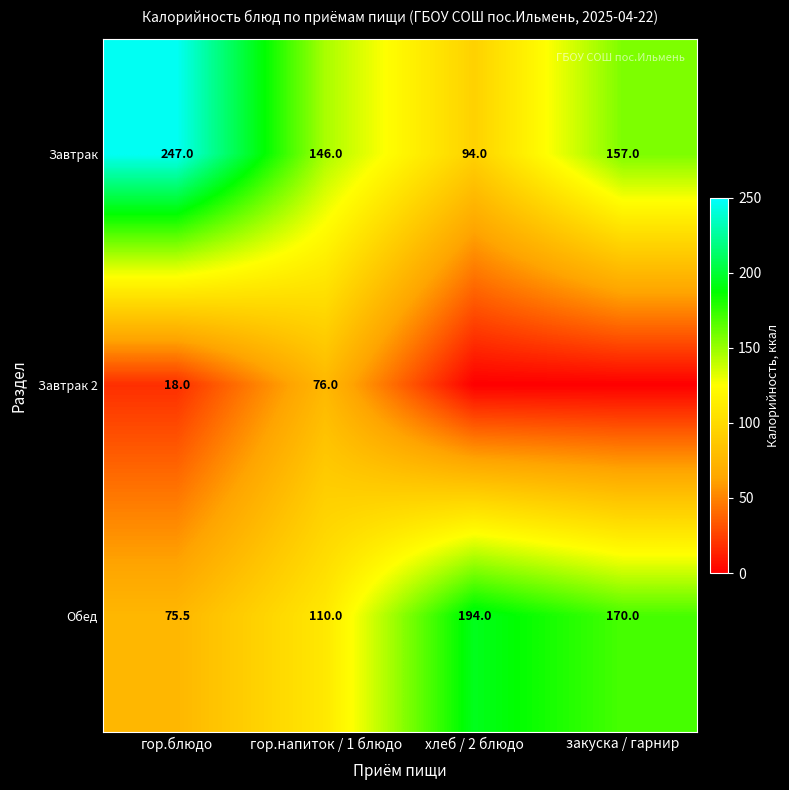

True or false: Завтрак has a value of 94.0 at хлеб / 2 блюдо.

True